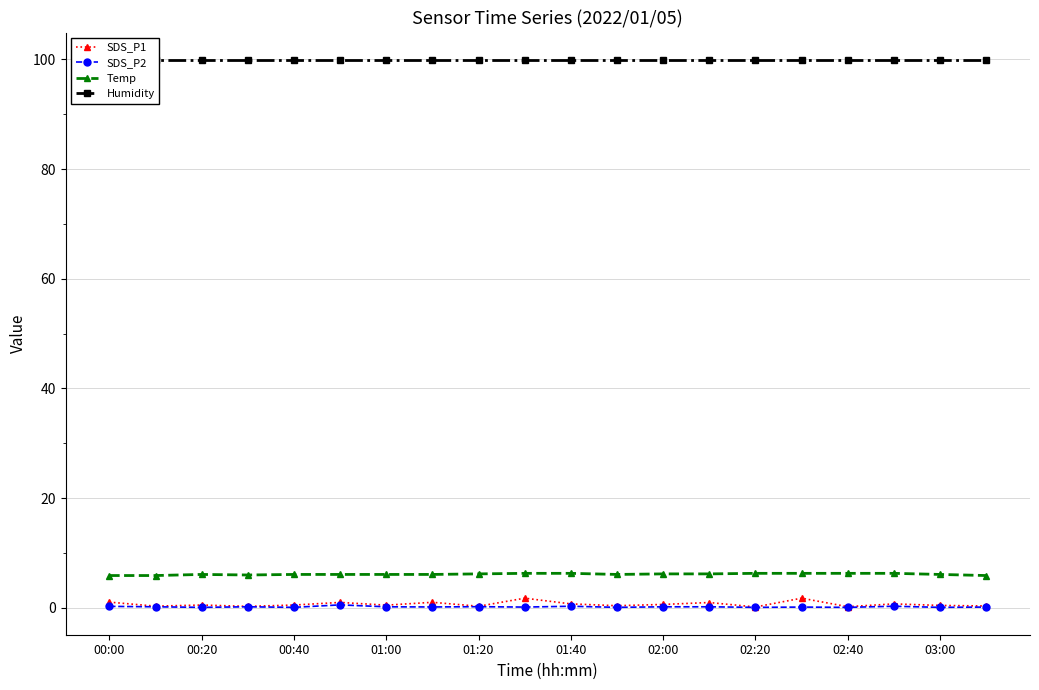

What are all the series names shown in the legend?

SDS_P1, SDS_P2, Temp, Humidity